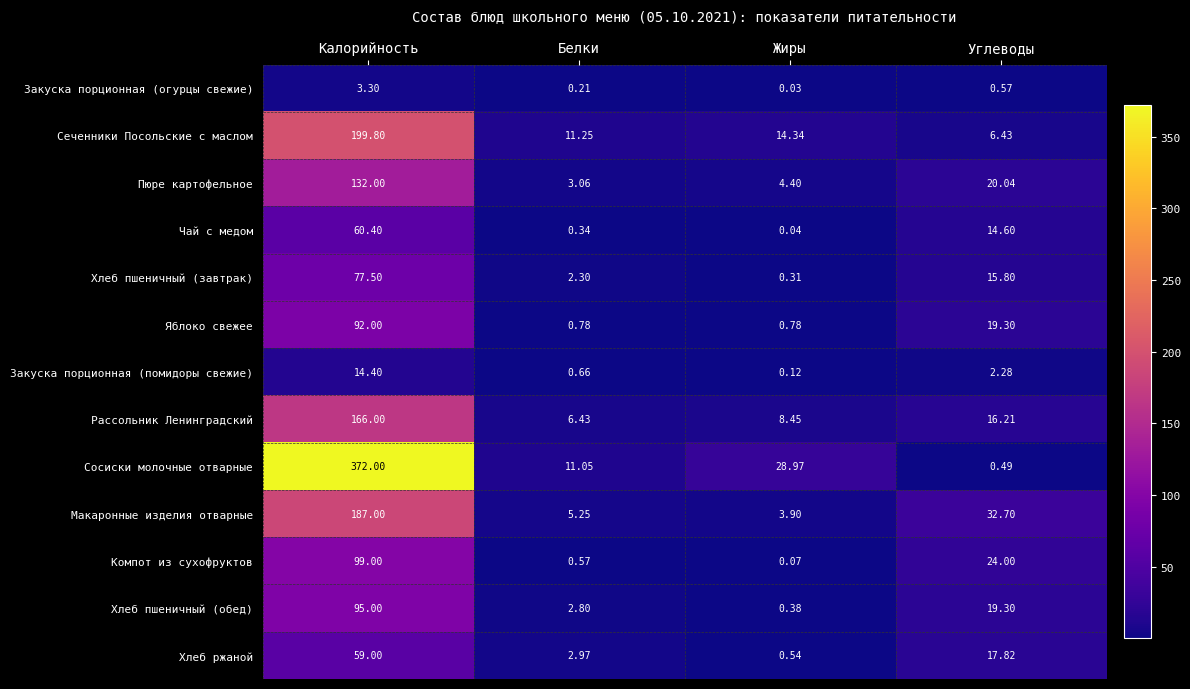

Where is Хлеб пшеничный (завтрак) nearest to the value 38?

Углеводы